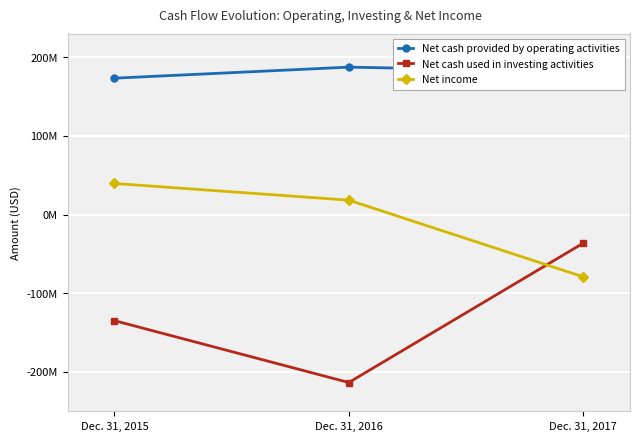

What is the sum of the Net cash used in investing activities values at Dec. 31, 2017 and Dec. 31, 2016?

-249962000